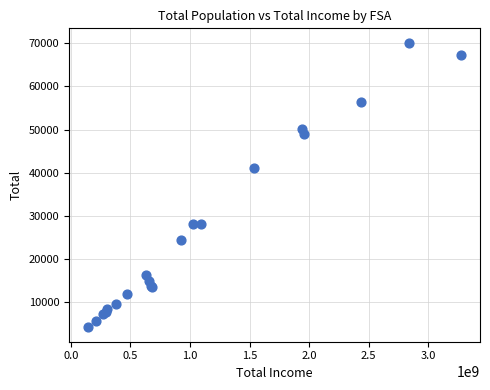

What Y value in the scatter plot is closest to 37135?

41000